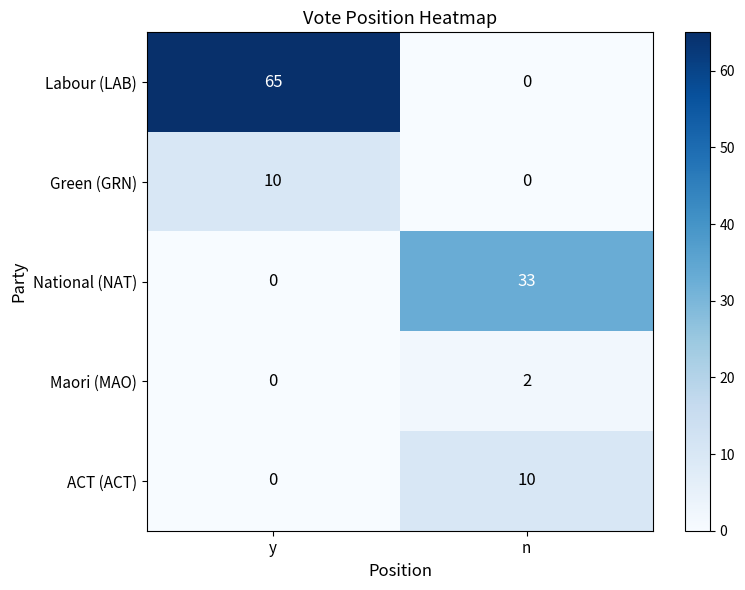

Which series changed the most between y and n?

Labour (LAB)